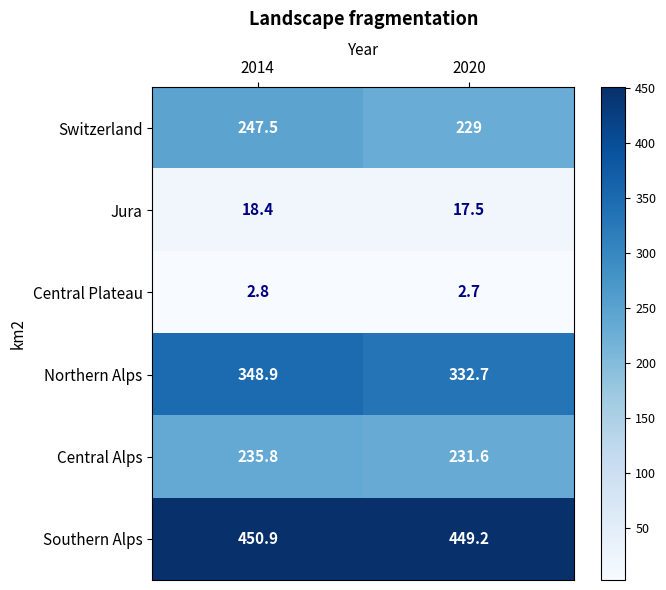

Which series changed the most between 2014 and 2020?

Switzerland